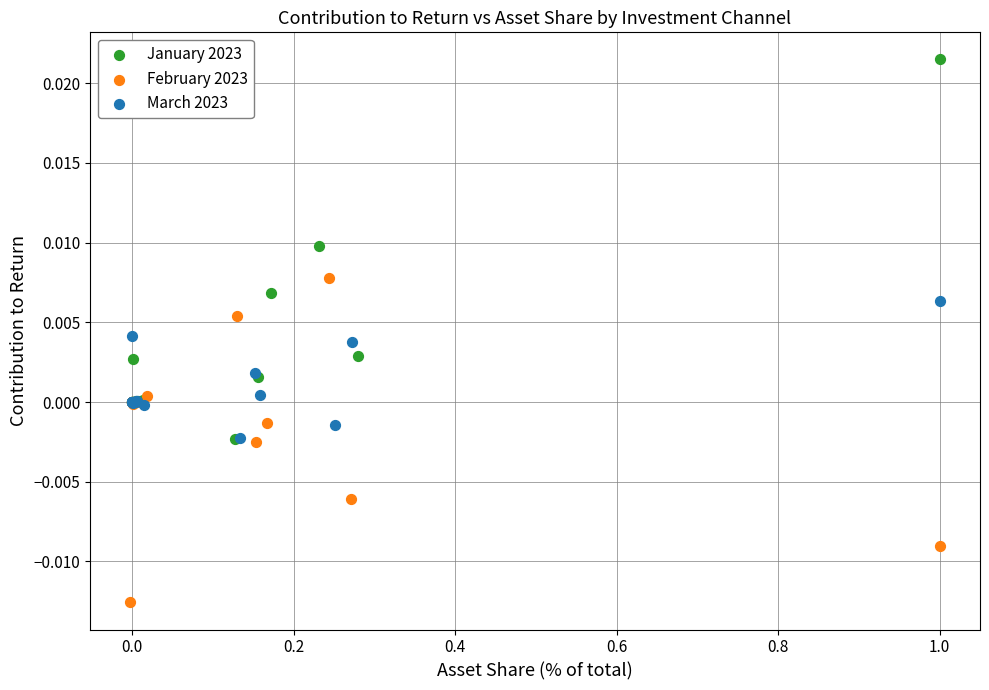

Which series contains the lowest Y value?

February 2023